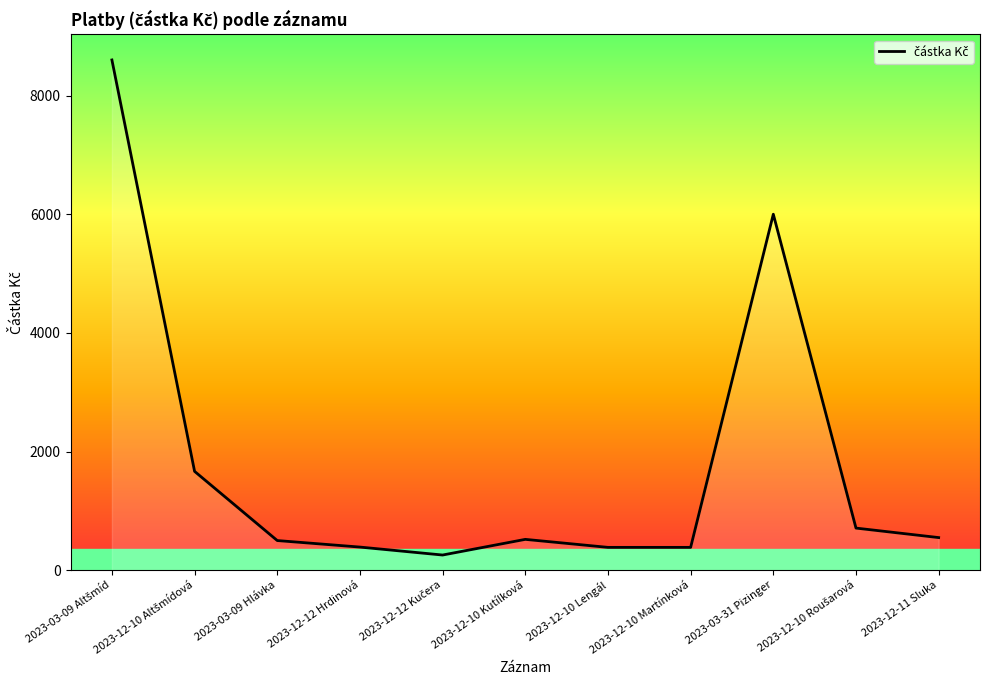

What is the greatest value displayed?

8600